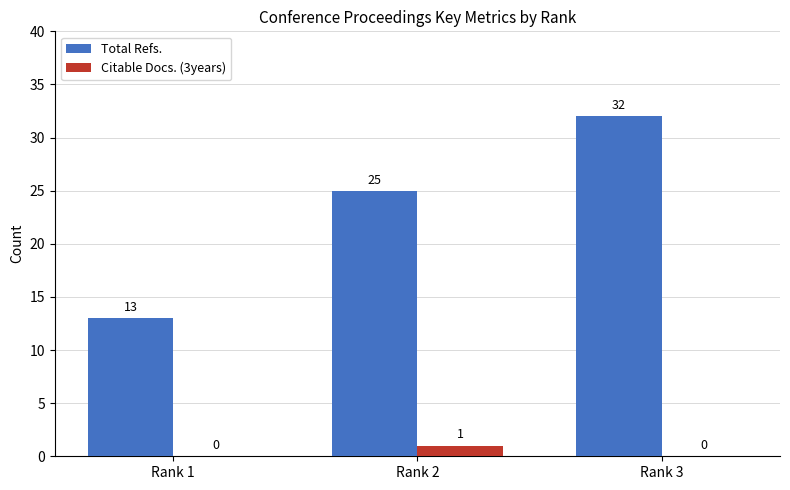

Reading right to left, what are all the values shown in this chart?

Total Refs.: 32	25	13
Citable Docs. (3years): 0	1	0